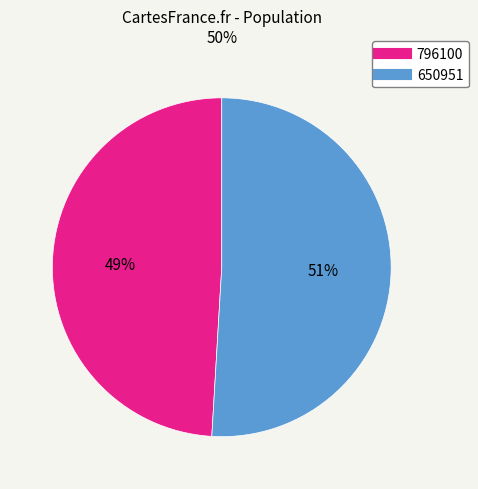

How many segments does this pie chart have?

2